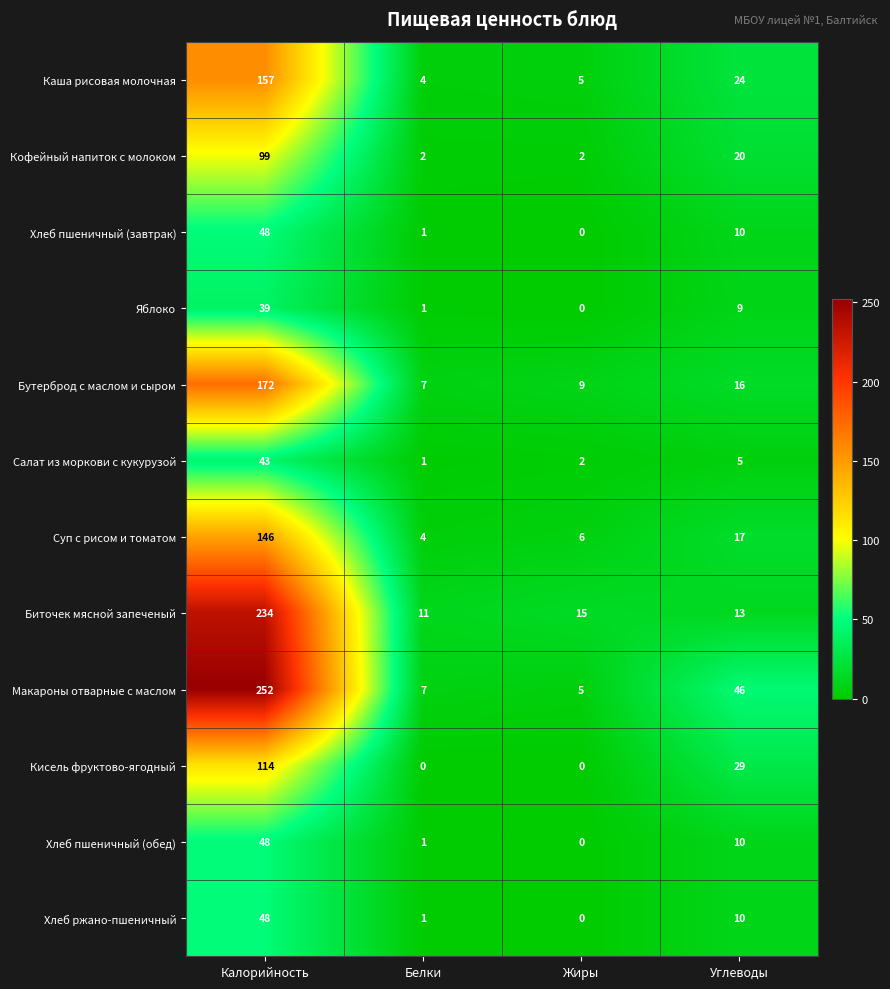

What is the total value across all series at Жиры?

44